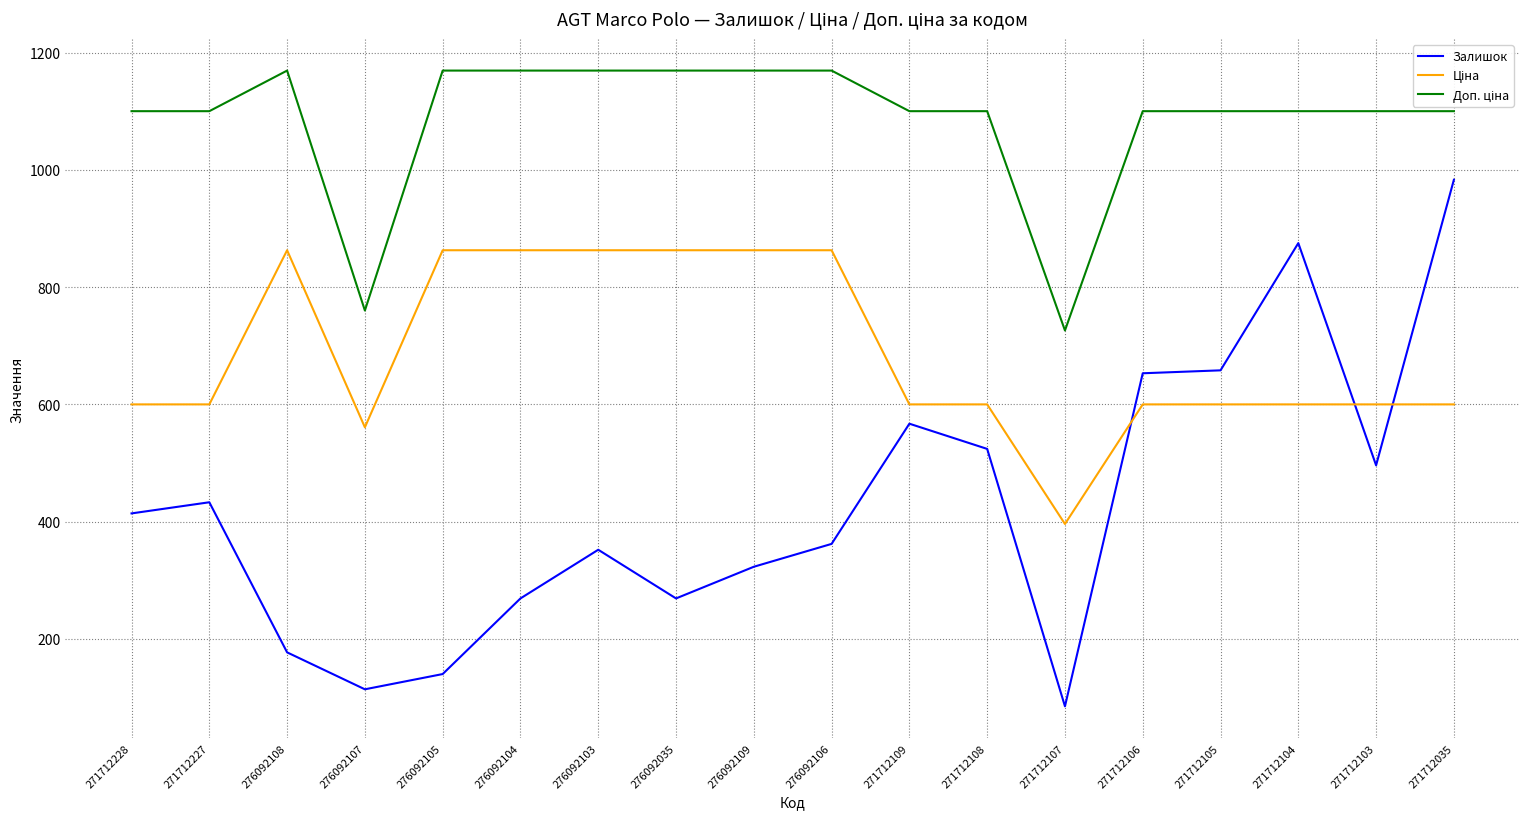

Between 276092109 and 271712035, which series saw the biggest shift?

Залишок